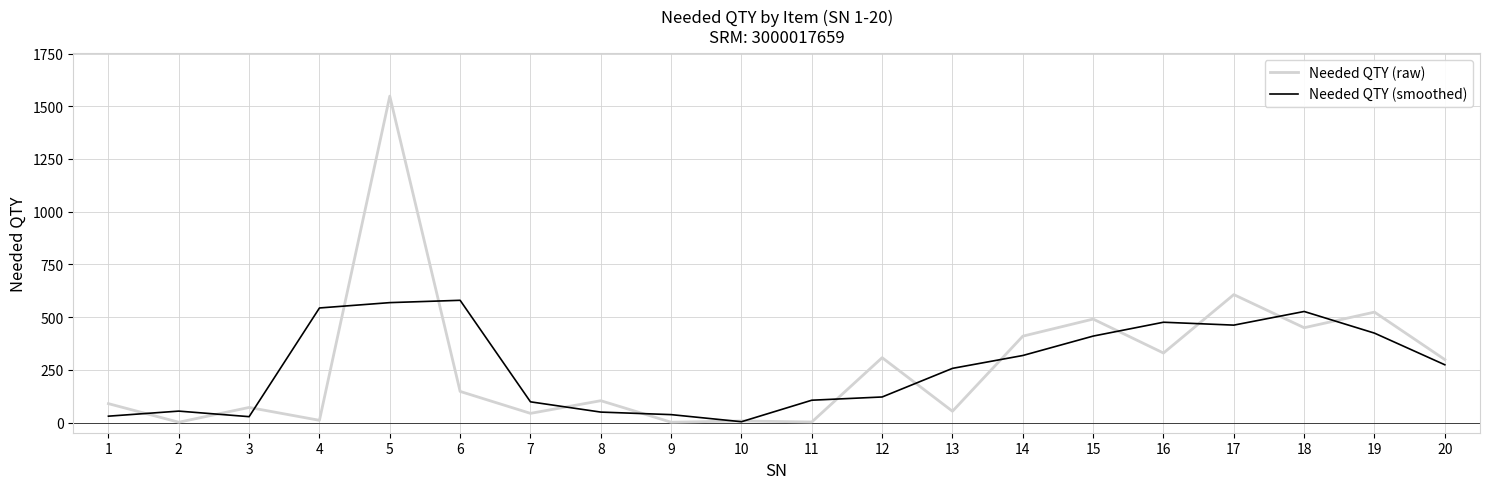

How many lines are shown in the chart?

2